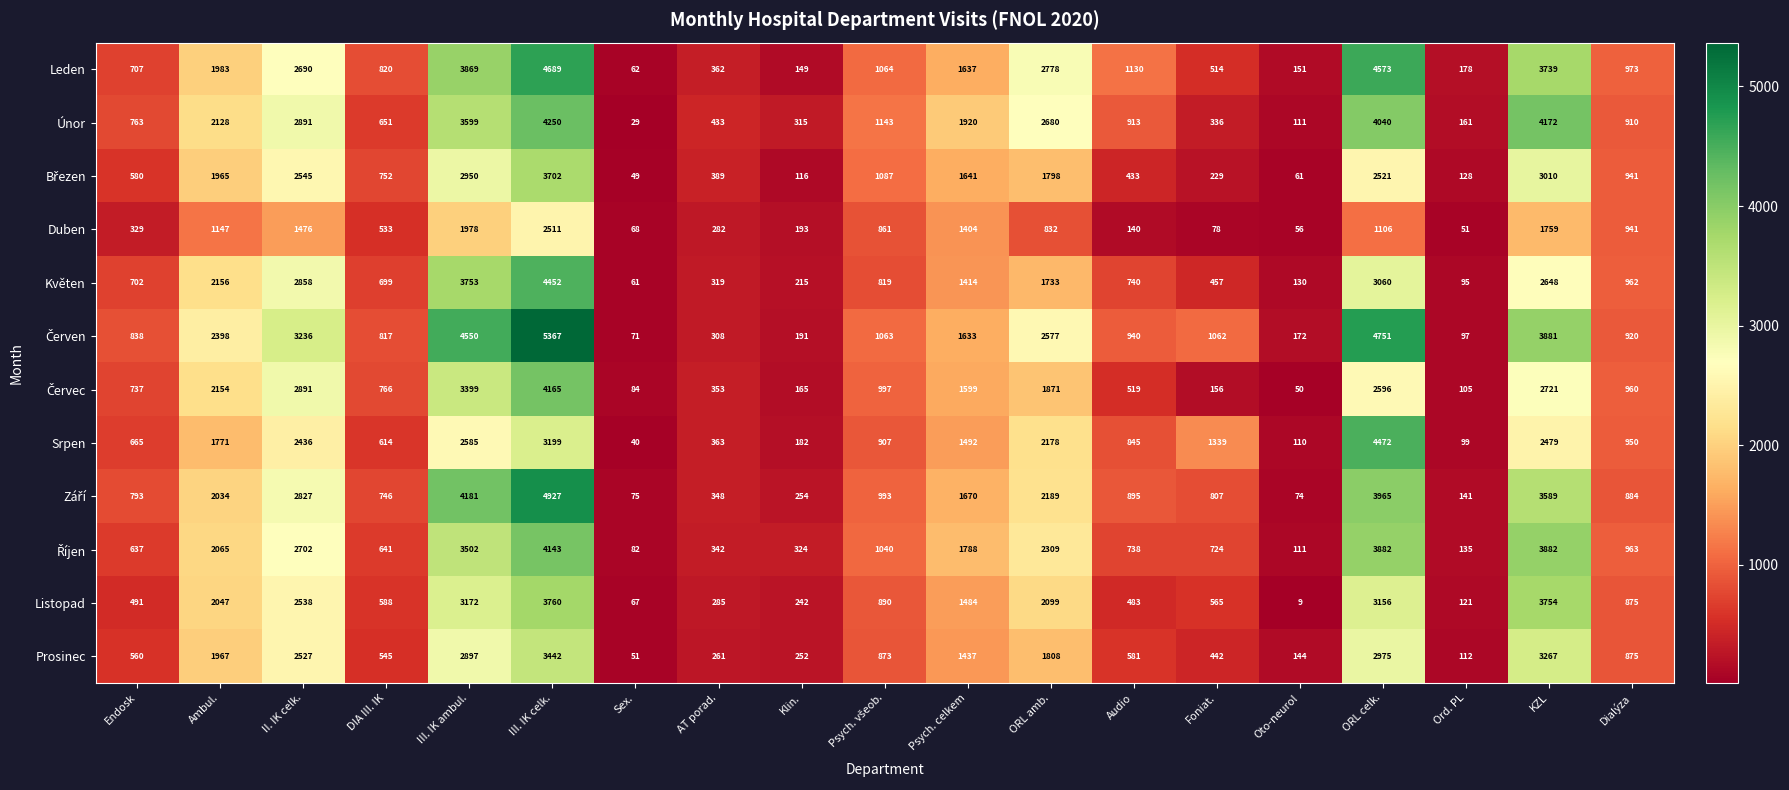

What is the spread (max minus min) of values at Sex.?

55